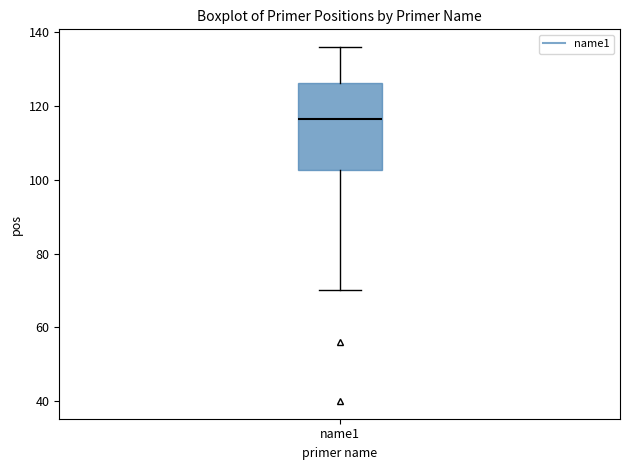

Where is the lower edge of the box for name1 on the y-axis? The values are not printed on the chart, so give them approximately, as read against the axis.

102